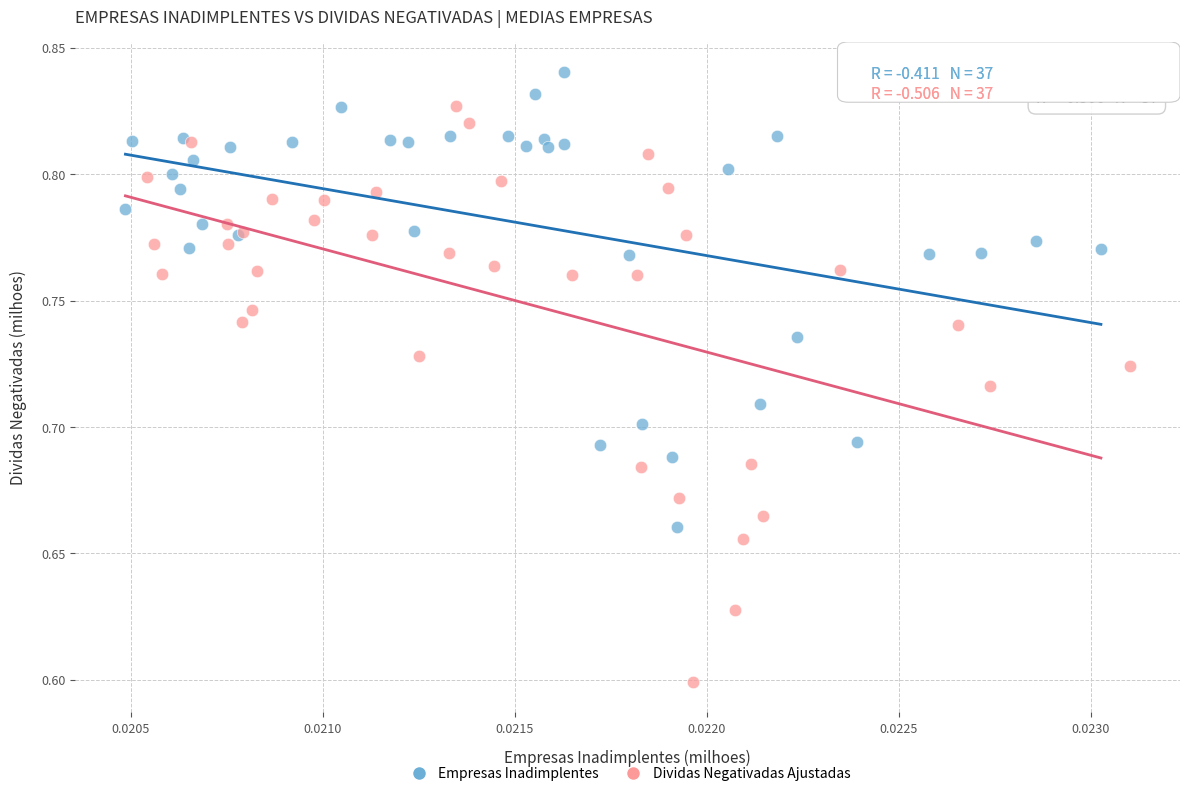

Which series contains the lowest Y value?

Dividas Negativadas Ajustadas